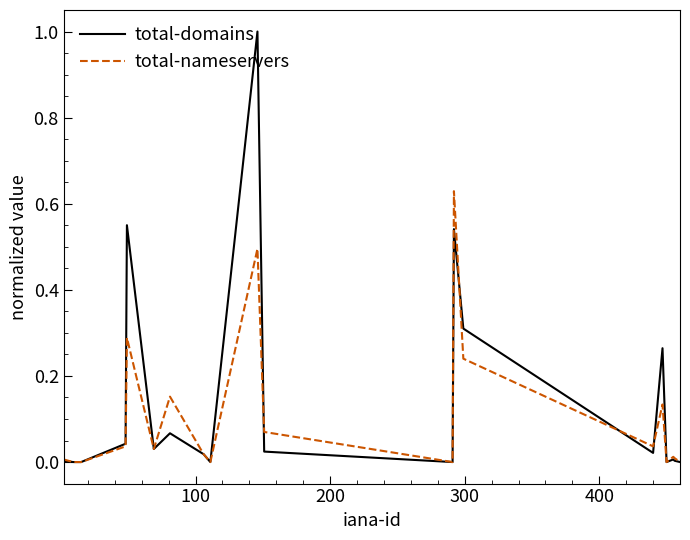

List the series in order of their peak value, highest first.

total-domains, total-nameservers